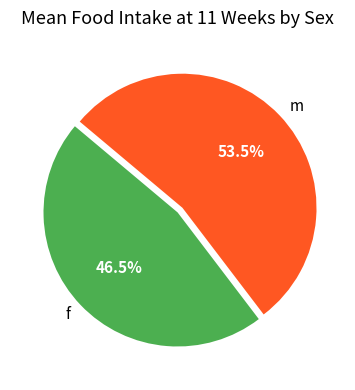

Approximately how many times larger is the value at m compared to f?

1.2